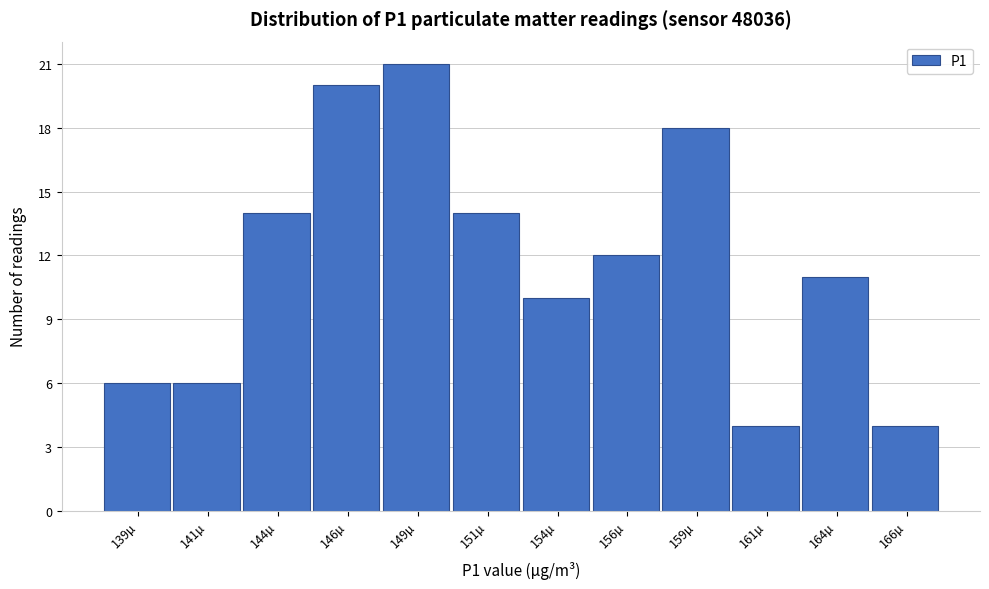

Reading left to right, list all the values displayed in this chart.

6	6	14	20	21	14	10	12	18	4	11	4